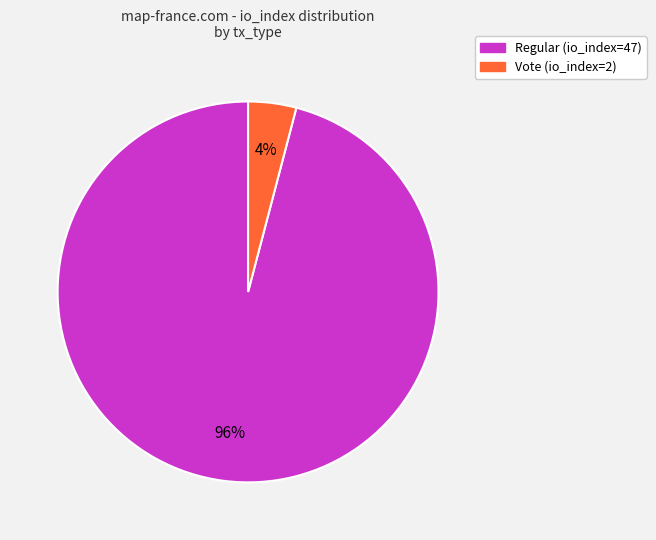

How many segments does this pie chart have?

2